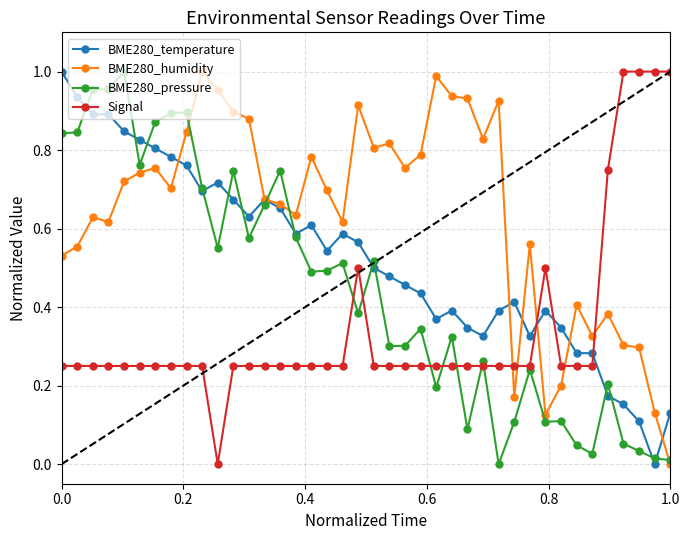

List the series in order of their overall mean, highest first.

BME280_humidity, BME280_temperature, BME280_pressure, Signal